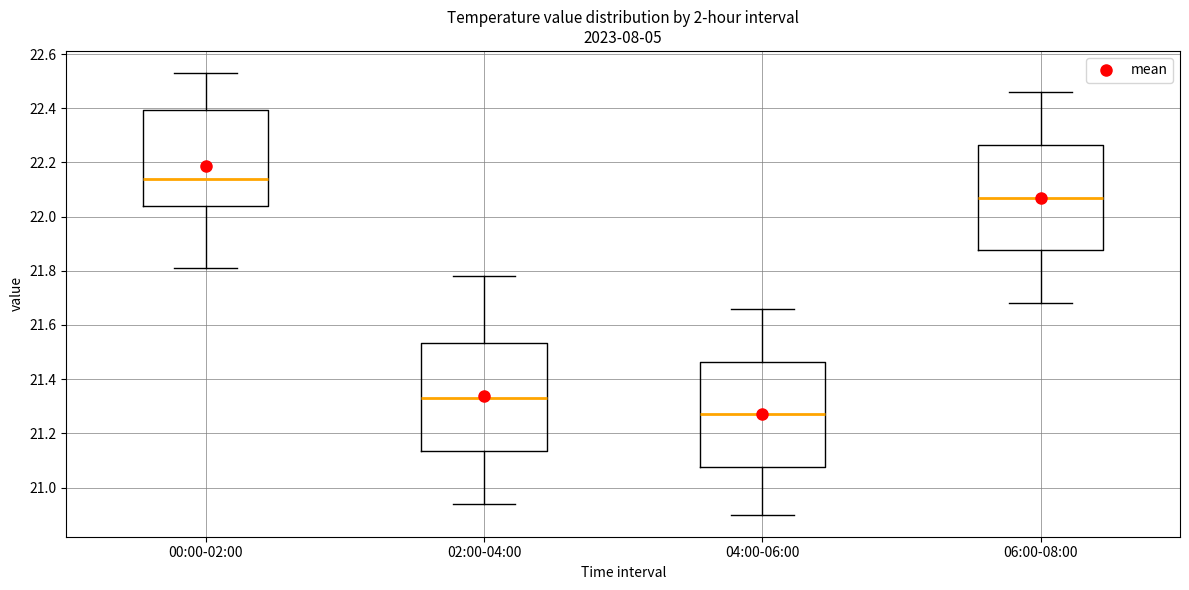

Reading left to right, read every box against the y-axis: the position of its median line, the range the box covers, and the ends of its whiskers. The values are not printed on the chart, so give them approximately, as read against the axis.

00:00-02:00: median 22.14, box 22.04 to 22.40, whiskers 21.82 to 22.54
02:00-04:00: median 21.34, box 21.14 to 21.54, whiskers 20.94 to 21.78
04:00-06:00: median 21.28, box 21.08 to 21.46, whiskers 20.90 to 21.66
06:00-08:00: median 22.08, box 21.88 to 22.26, whiskers 21.68 to 22.46